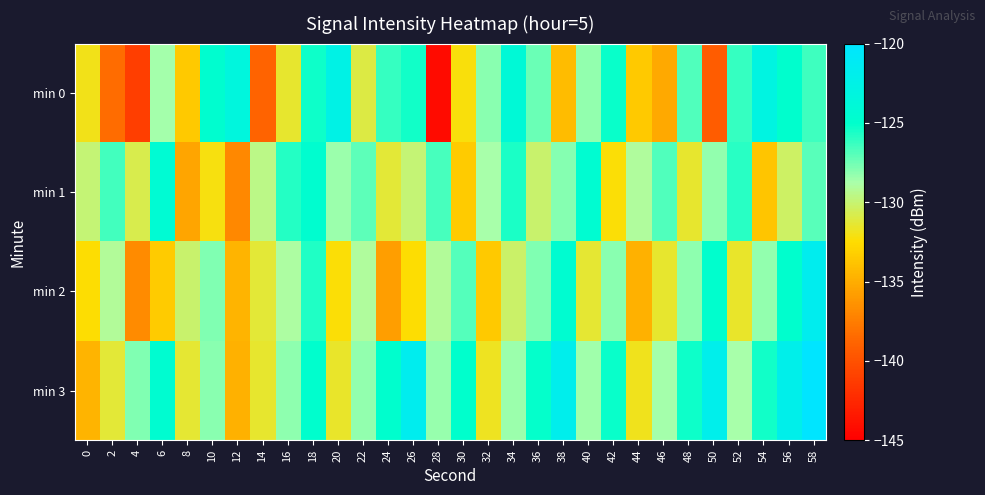

Which label corresponds to the largest value in the chart?

58